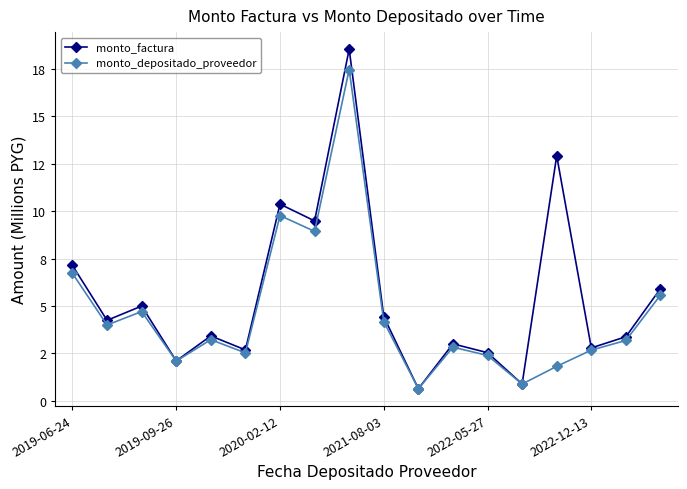

What are all the series names shown in the legend?

monto_factura, monto_depositado_proveedor